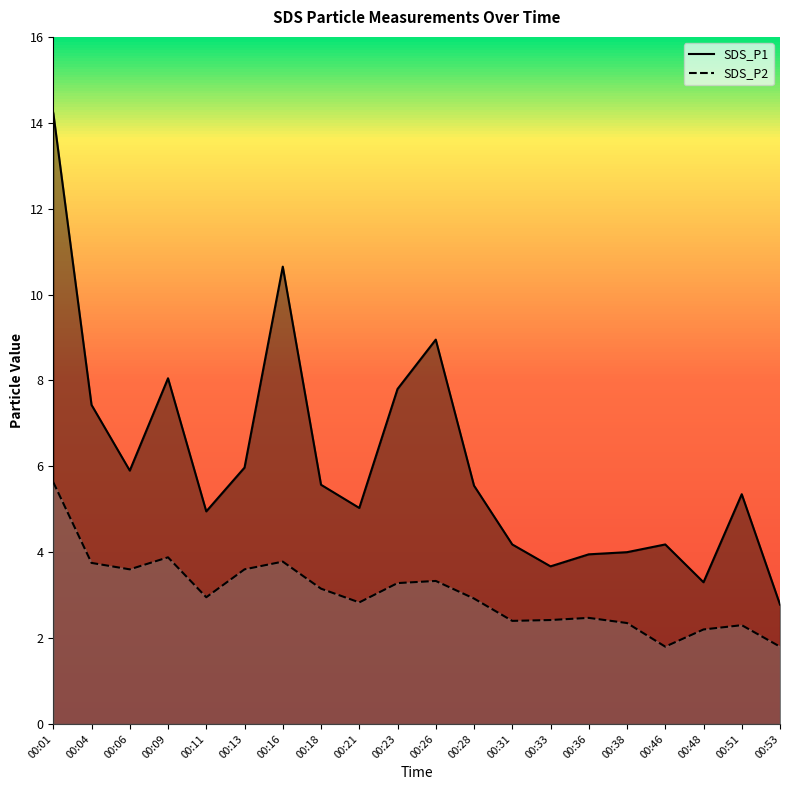

What is the spread (max minus min) of values at 00:23?

4.5